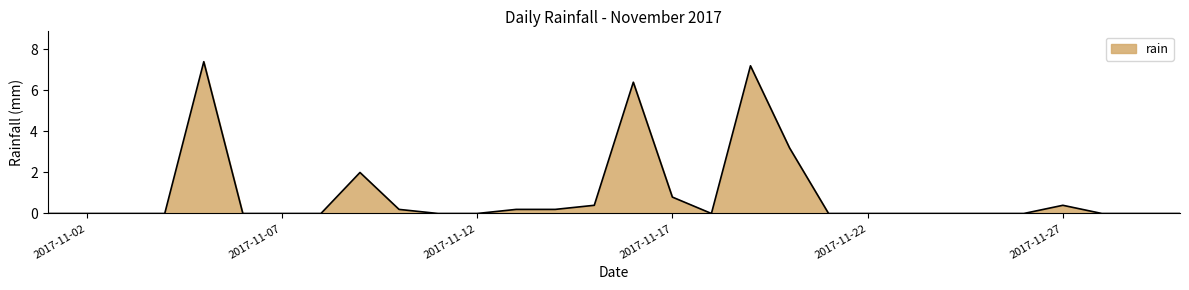

What is the difference between the maximum and minimum values?

7.4